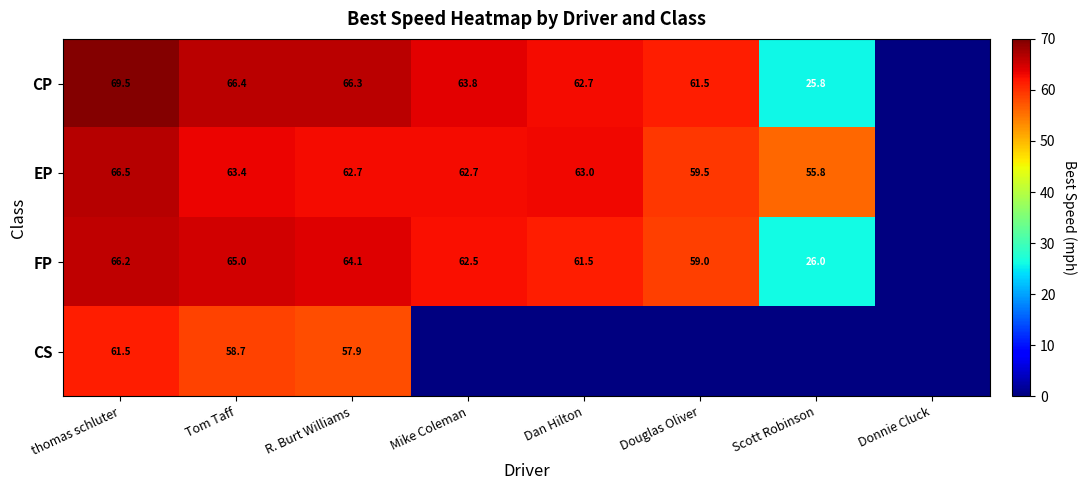

Read the CP value at Mike Coleman.

63.8